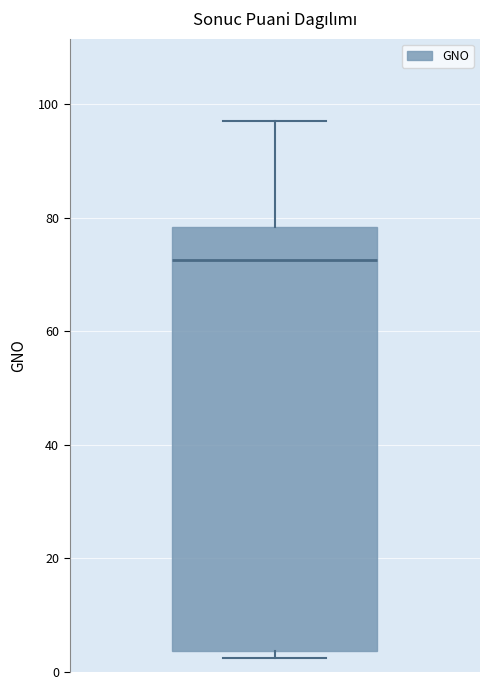

Where does the upper whisker of the box end on the y-axis? The values are not printed on the chart, so give them approximately, as read against the axis.

96